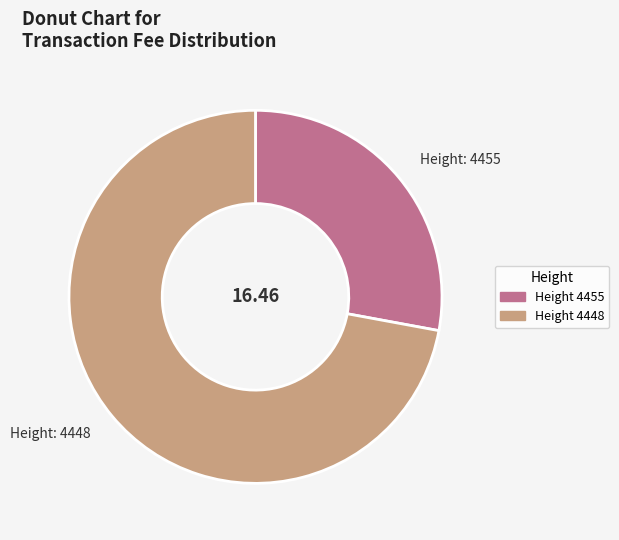

Is there any slice that represents more than half of the pie?

Yes